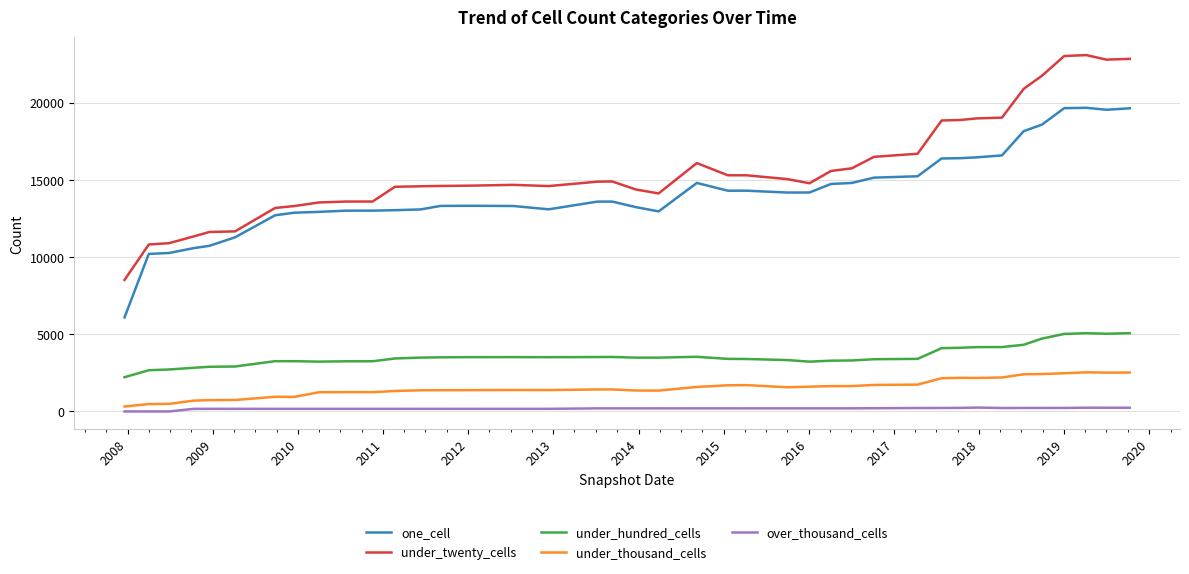

Rank the series by their maximum value, from lowest to highest.

over_thousand_cells, under_thousand_cells, under_hundred_cells, one_cell, under_twenty_cells